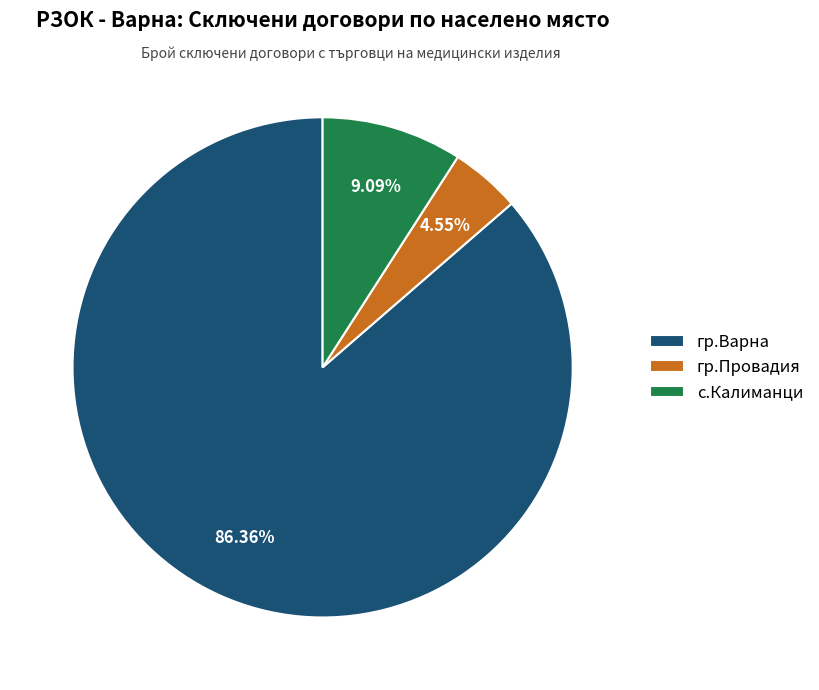

Rank the categories by value from highest to lowest.

гр.Варна, с.Калиманци, гр.Провадия